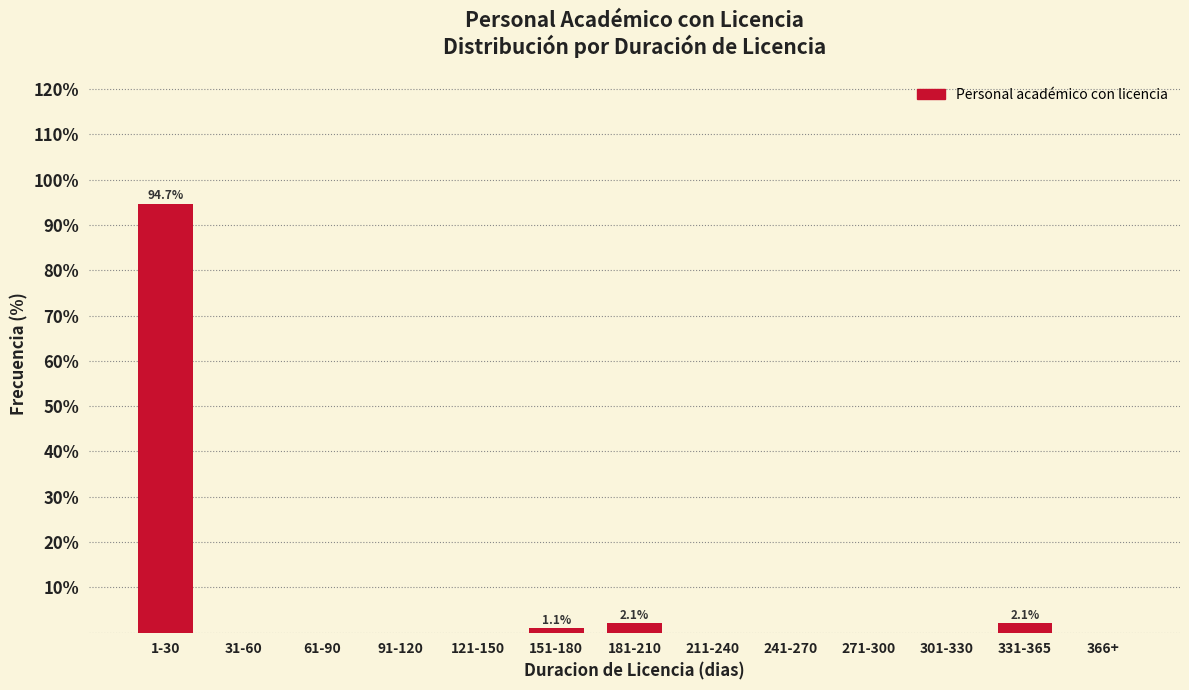

Reading left to right, list all the values displayed in this chart.

1-30=94.7	31-60=0.0	61-90=0.0	91-120=0.0	121-150=0.0	151-180=1.1	181-210=2.1	211-240=0.0	241-270=0.0	271-300=0.0	301-330=0.0	331-365=2.1	366+=0.0